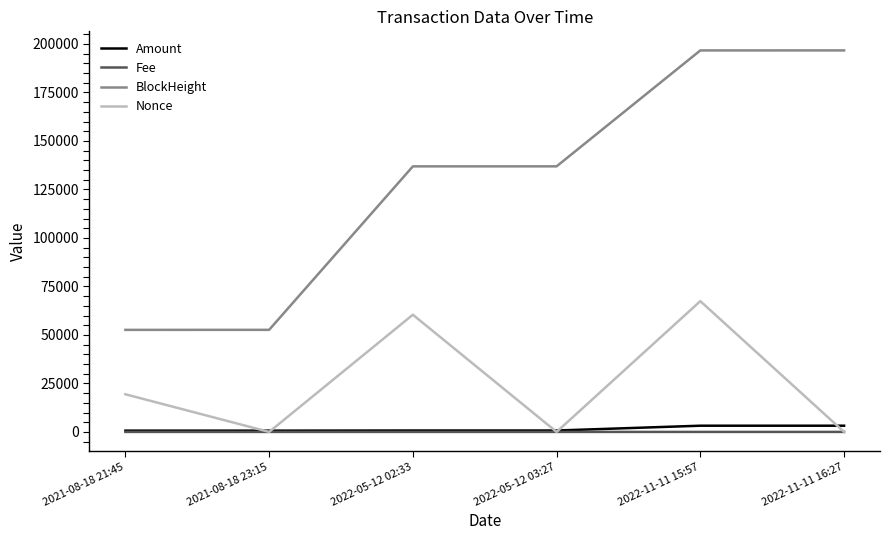

Which series has the largest total across all categories?

BlockHeight